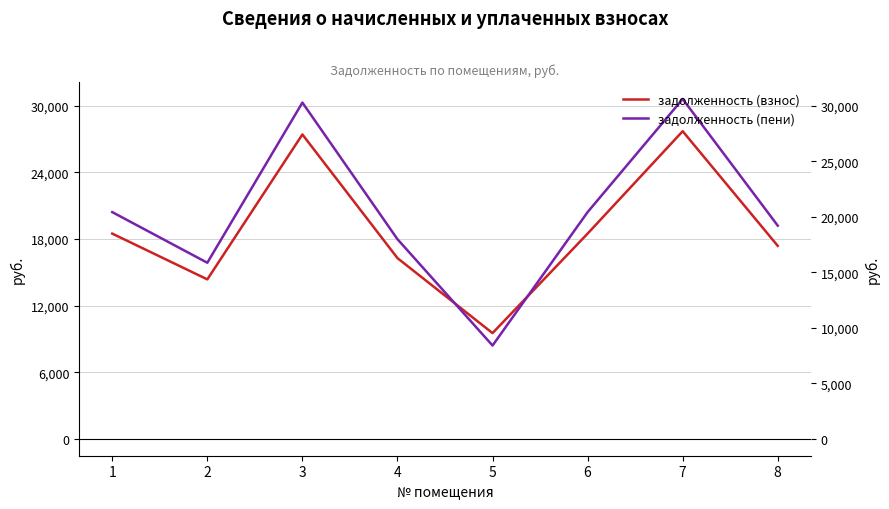

Where is задолженность (пени) nearest to the value 19504?

8